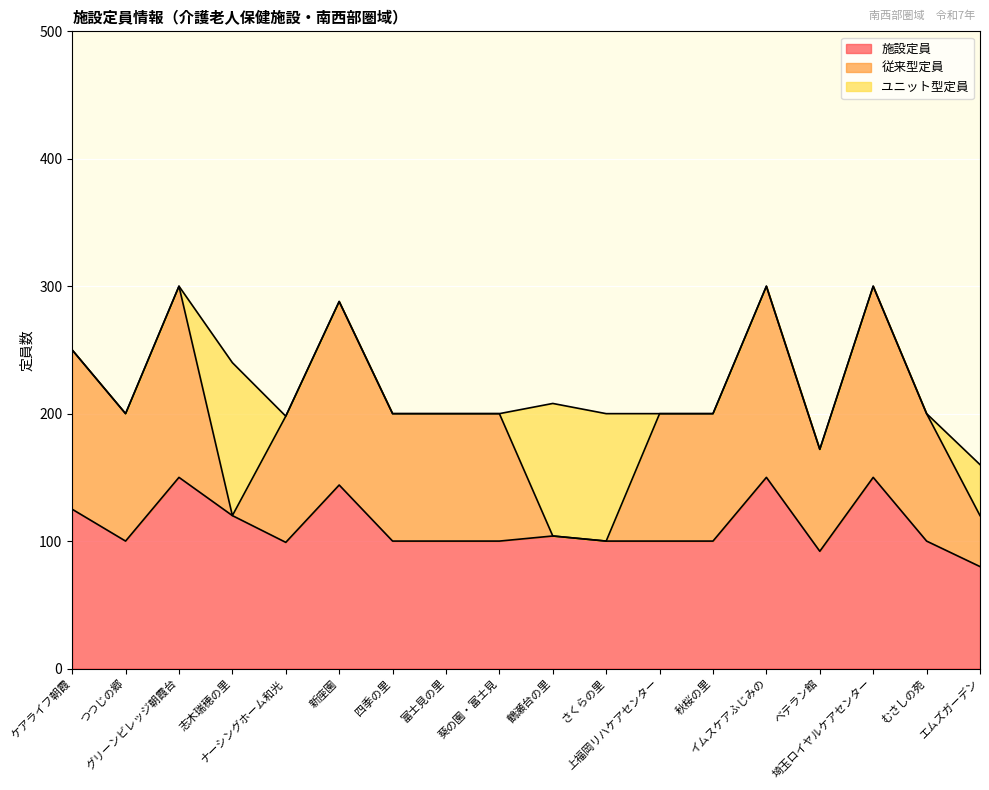

List the series in order of their overall mean, lowest first.

ユニット型定員, 従来型定員, 施設定員